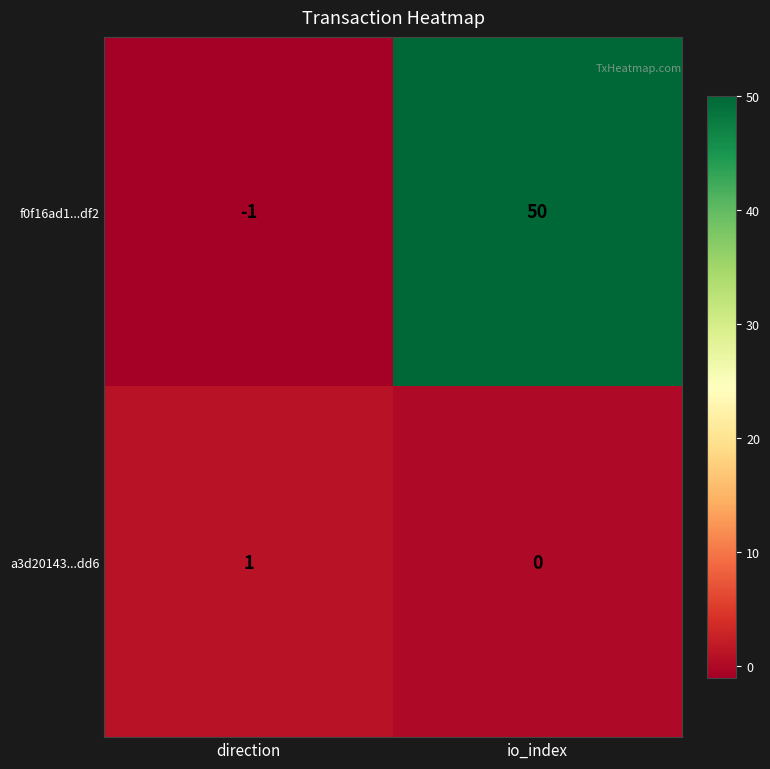

Where is f0f16ad1...df2 nearest to the value 24?

direction